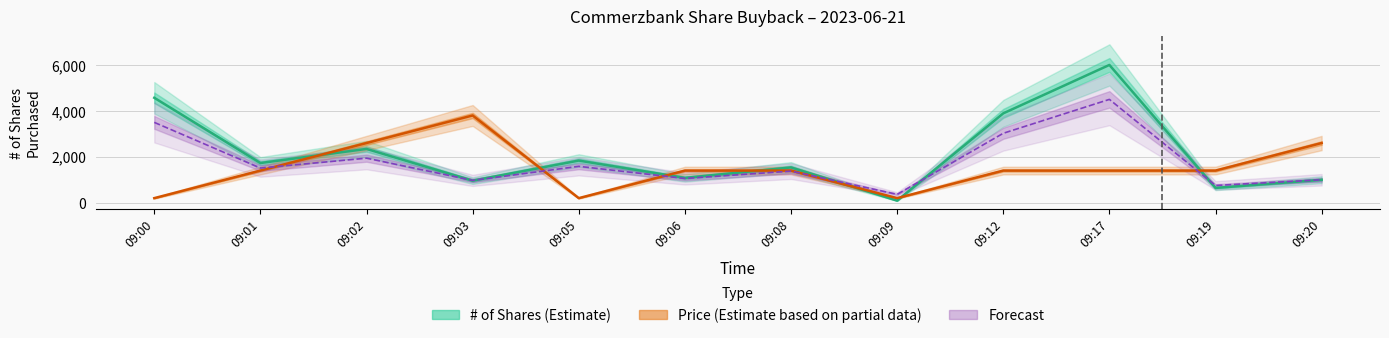

At which category is the sum across all series the highest?

09:17